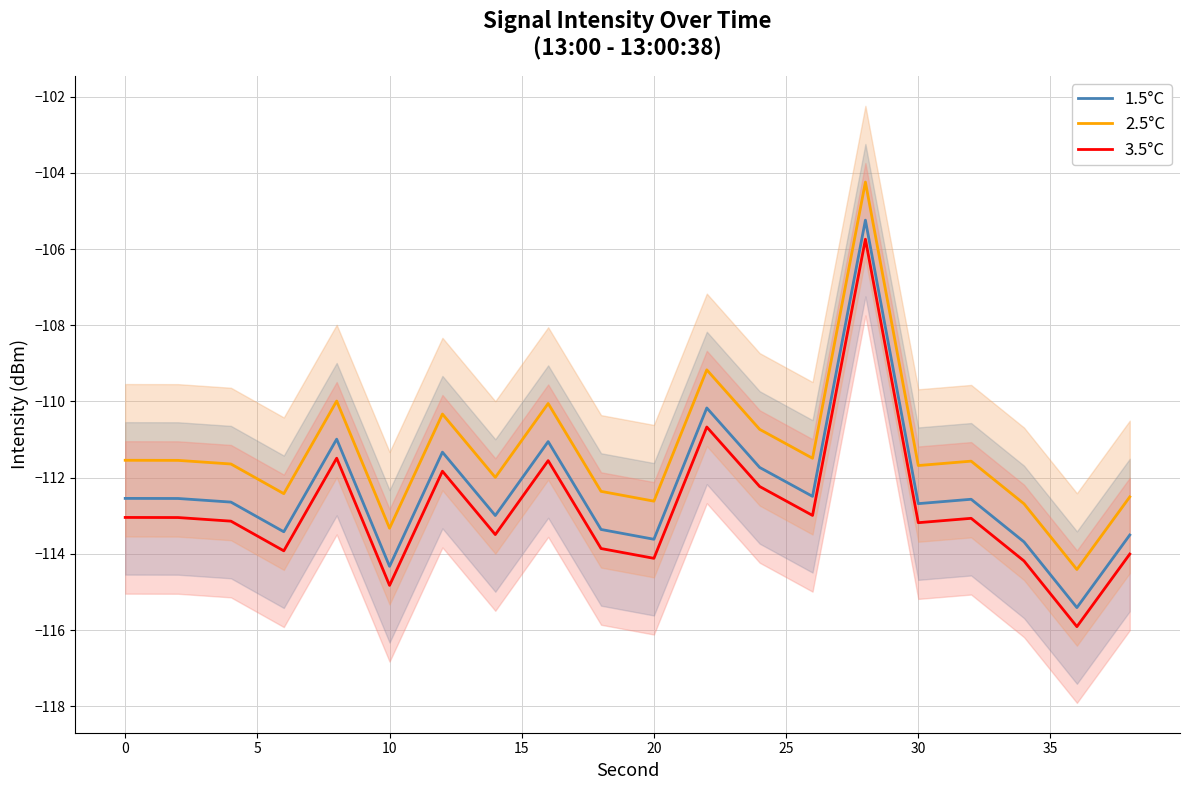

What is the maximum value for 3.5°C?

-105.7